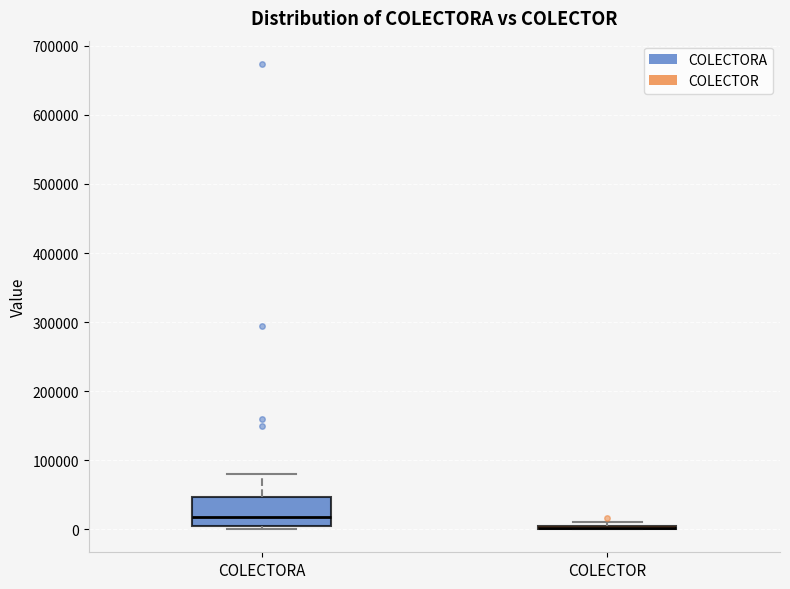

Reading left to right, read every box against the y-axis: the position of its median line, the range the box covers, and the ends of its whiskers. The values are not printed on the chart, so give them approximately, as read against the axis.

COLECTORA: median 20000, box 0 to 50000, whiskers 0 (just below the box's lower edge) to 80000
COLECTOR: box collapsed to a line at 0, whiskers 0 to 10000